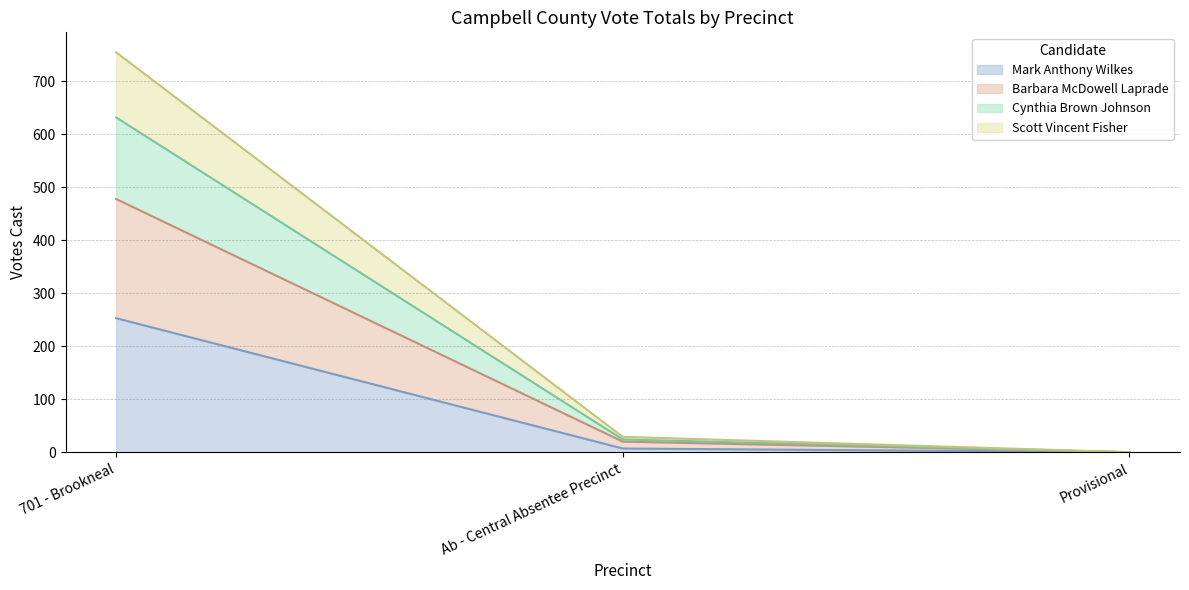

The Mark Anthony Wilkes series shows 149 at Provisional. True or false?

False